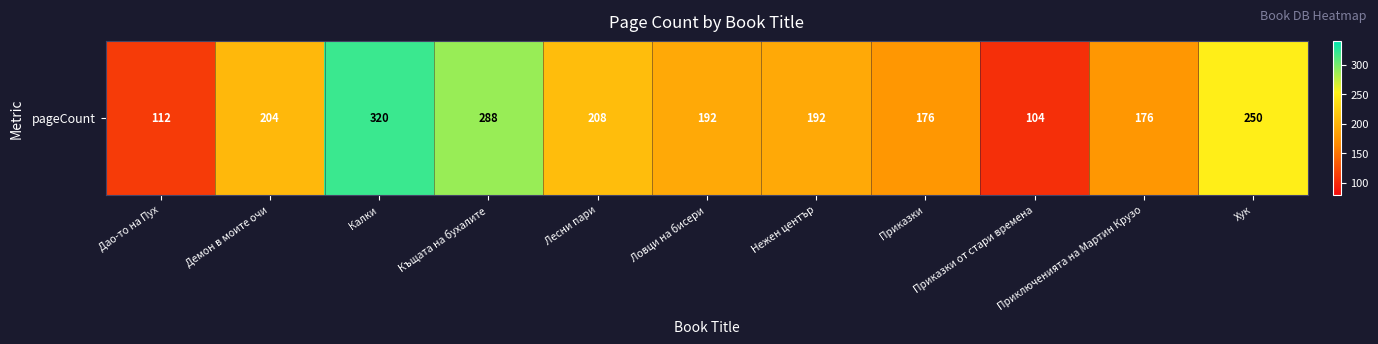

At which category does the chart reach its peak across all series?

Калки